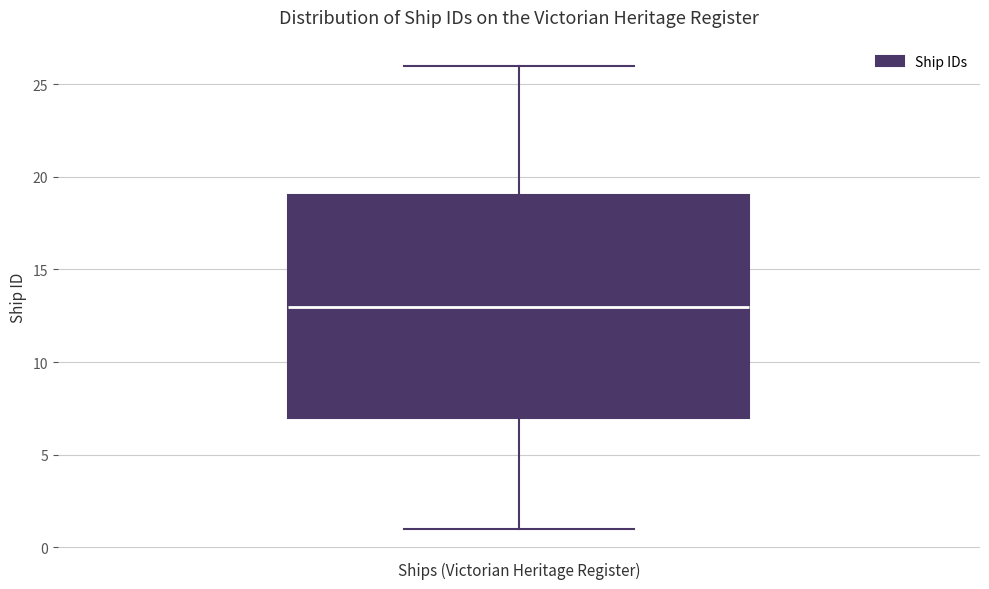

Transcribe this box plot: give where the median line is, the range the box spans, and where the two whiskers end, as read against the y-axis. The values are not printed on the chart, so give them approximately, as read against the axis.

median 13, box 7 to 19, whiskers 1 to 26